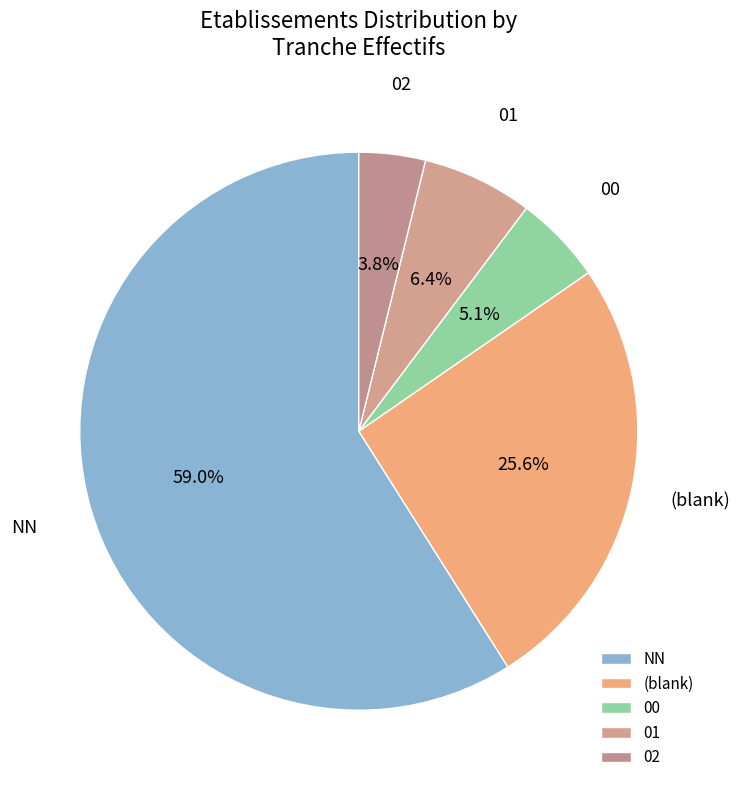

How many segments does this pie chart have?

5